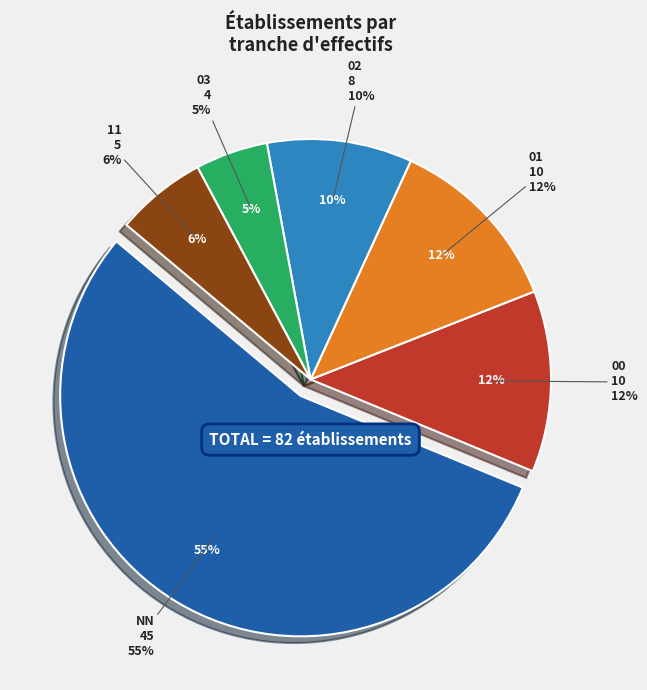

Does 11 represent more than half of the total?

No